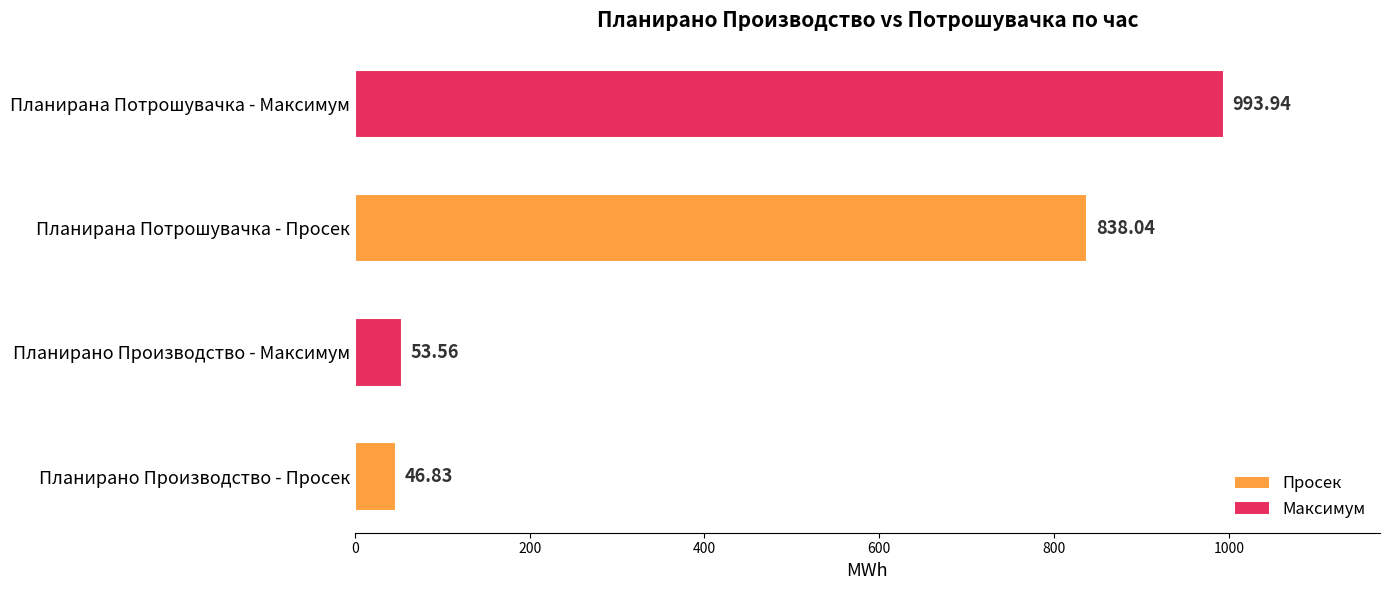

Approximately how many times larger is the value at Планирано Производство - Просек compared to Планирано Производство - Максимум?

0.9